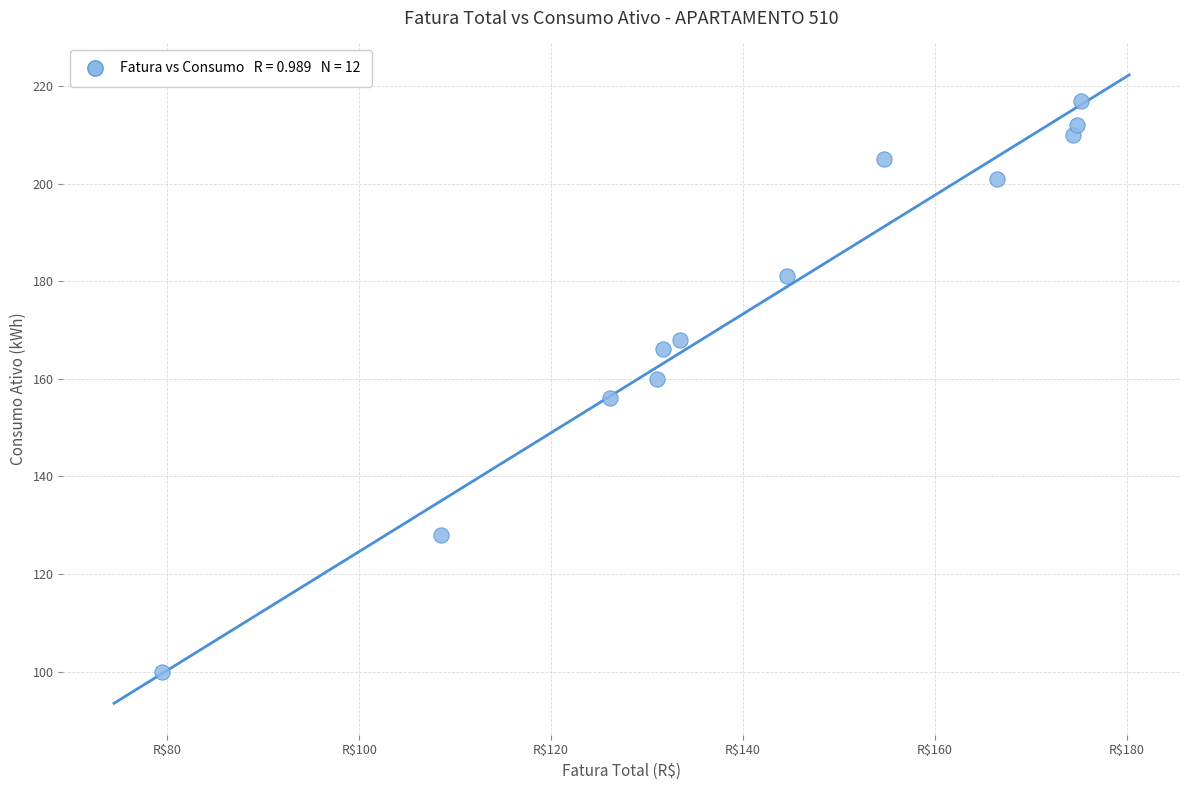

What is the range of Y values (max minus min)?

117